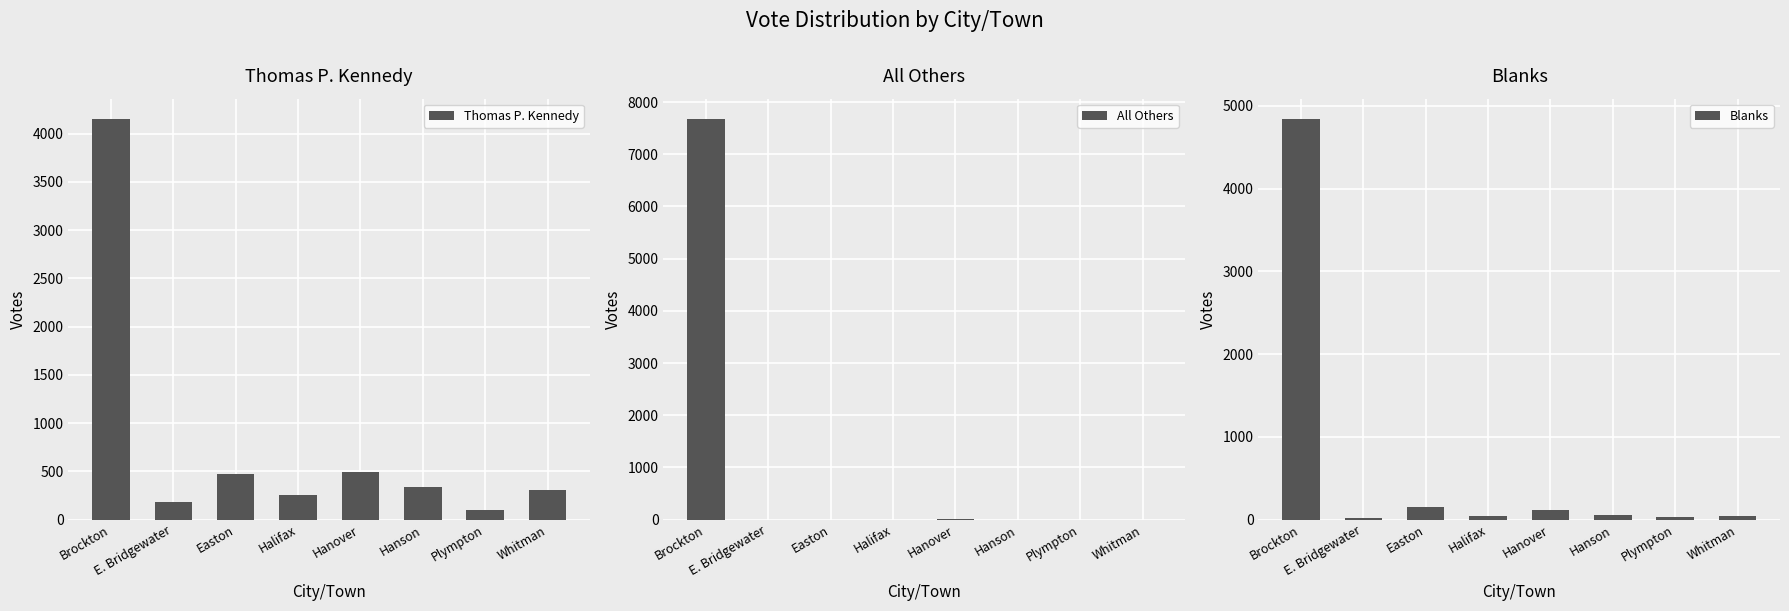

Which has a higher value, Halifax or Brockton?

Brockton